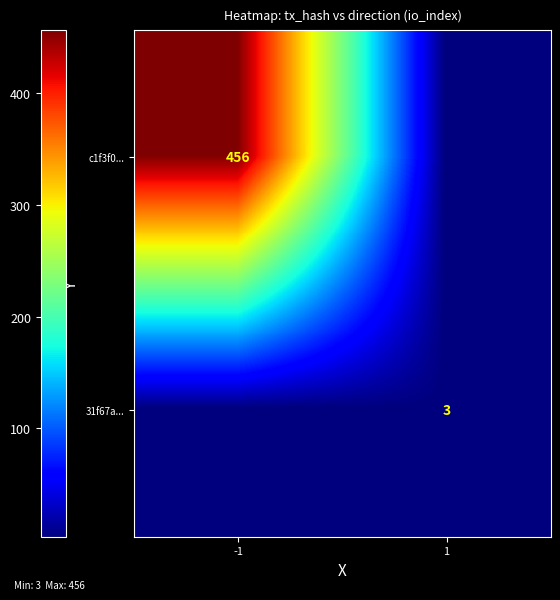

True or false: 31f67a... has a value of 3 at 1.

True